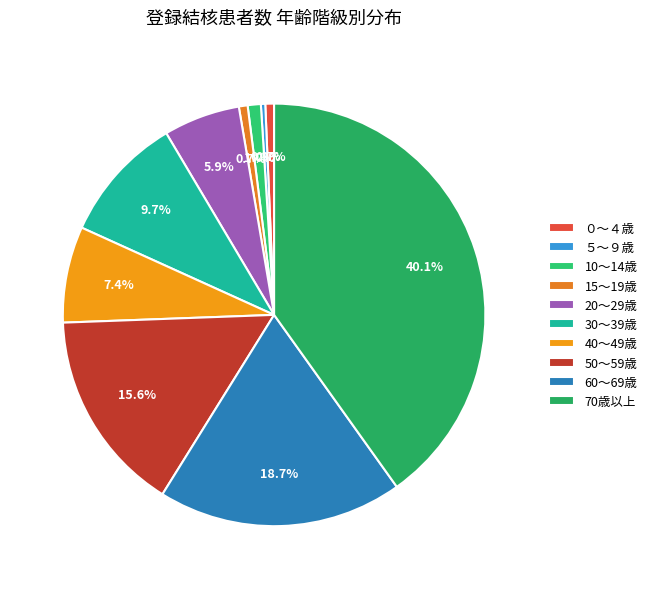

Is it true that 70歳以上 is 33% of the pie?

False